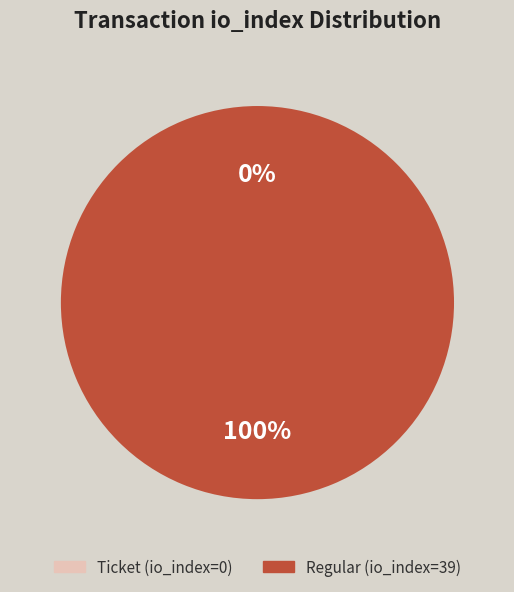

To the nearest percent, what is the difference between the Ticket (io_index=0) and Regular (io_index=39) slice percentages?

100%